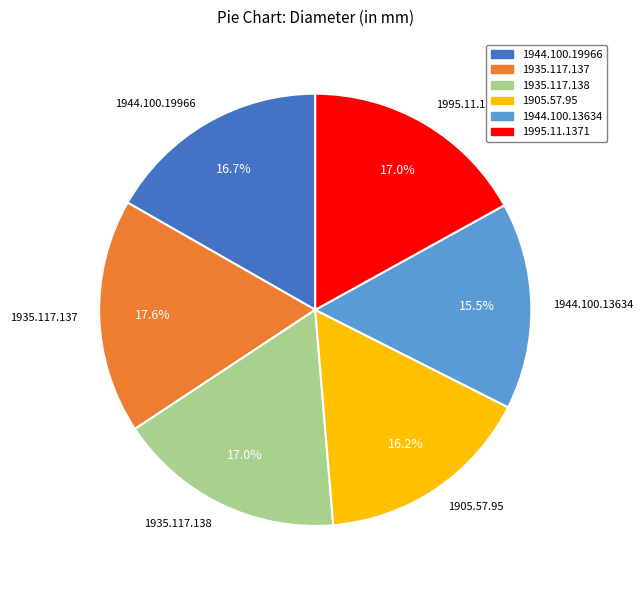

Count the number of slices in the pie.

6